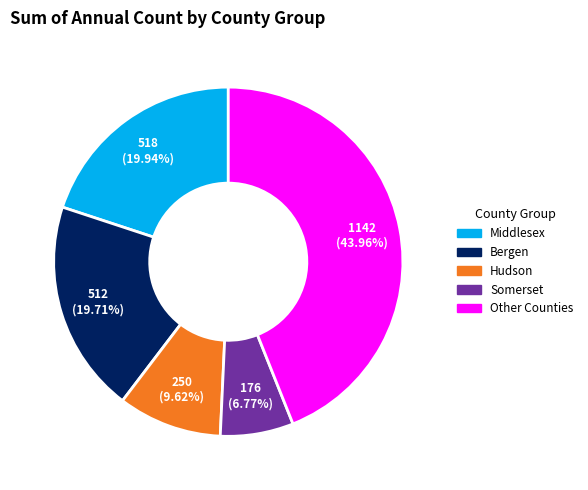

How many slices are in this pie chart?

5